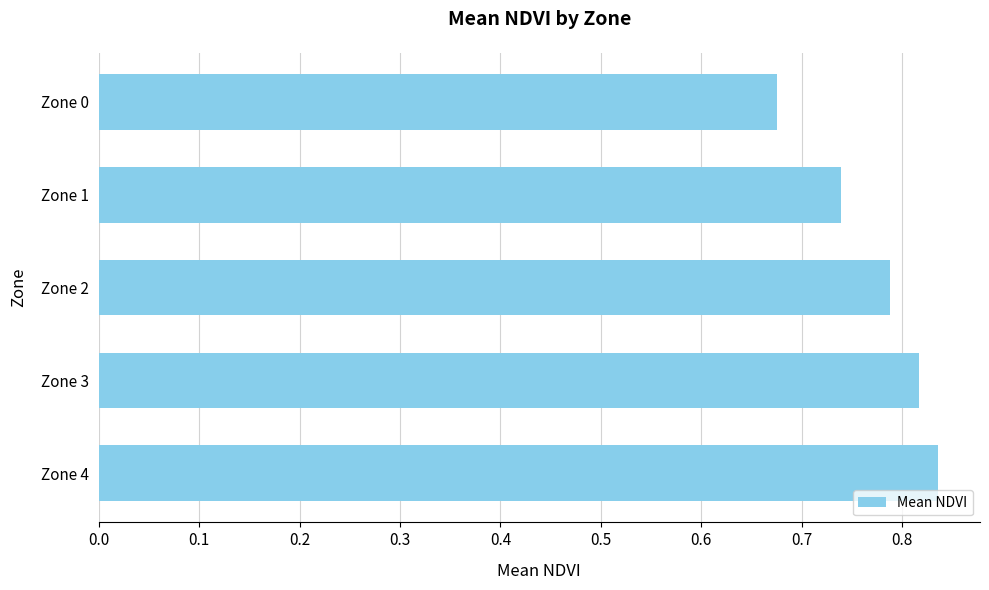

Between Zone 0 and Zone 1, which is larger?

Zone 1